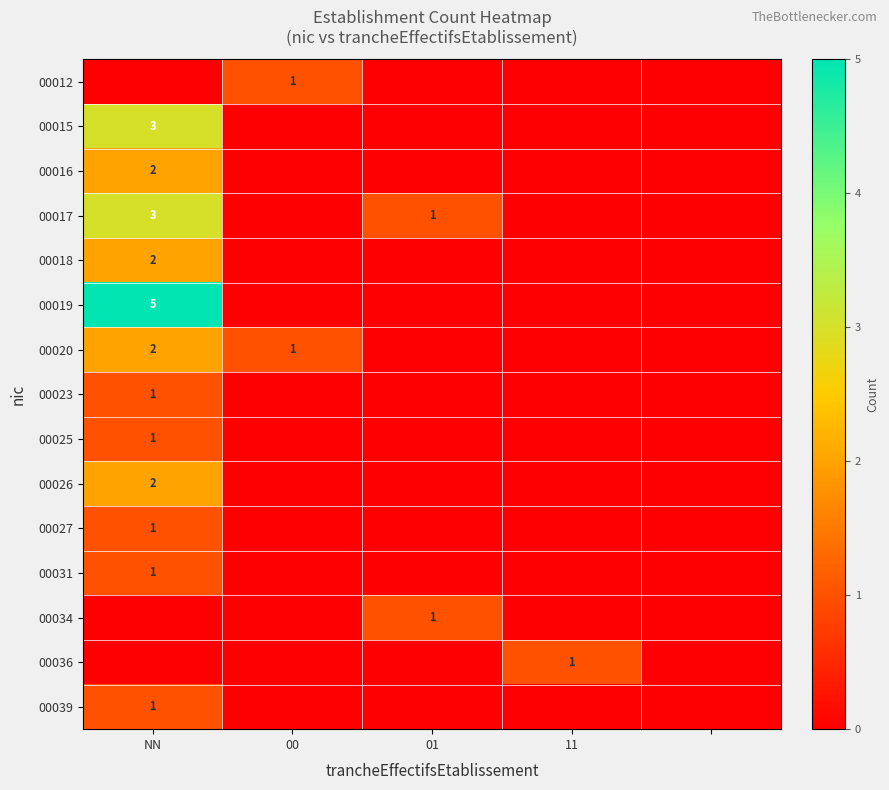

At which category is the sum across all series the highest?

NN